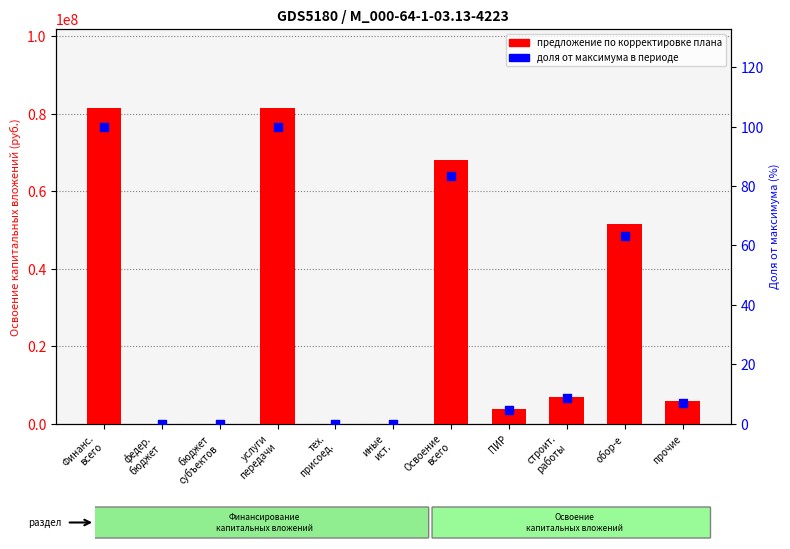

At which category is the sum across all series the highest?

Финанс.
всего